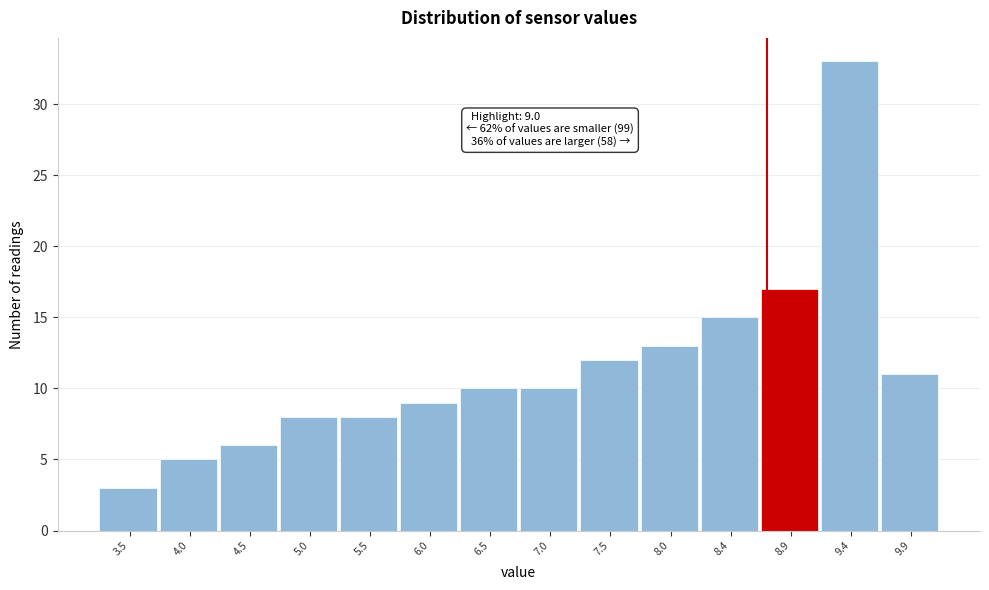

Reading left to right, what are all the values shown in this chart?

3.5=3	4.0=5	4.5=6	5.0=8	5.5=8	6.0=9	6.5=10	7.0=10	7.5=12	8.0=13	8.4=15	8.9=17	9.4=33	9.9=11